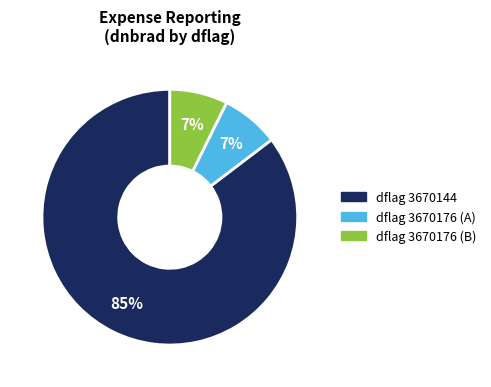

Does any single category account for the majority?

Yes